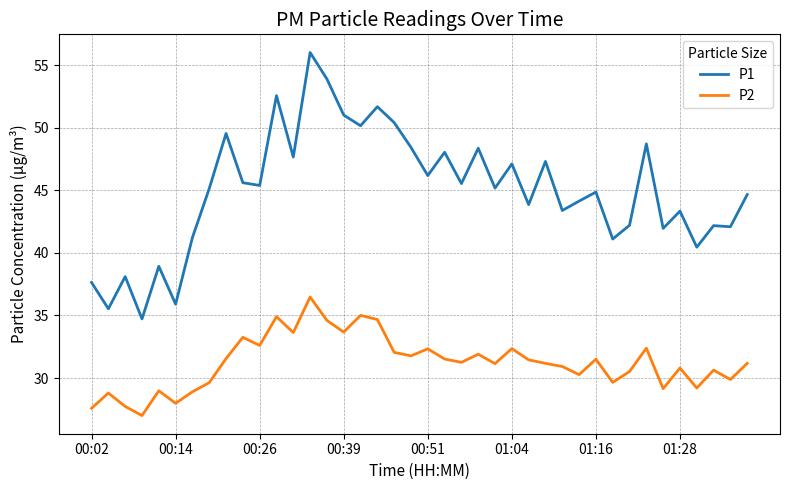

True or false: P2 and P1 cross at least once.

False